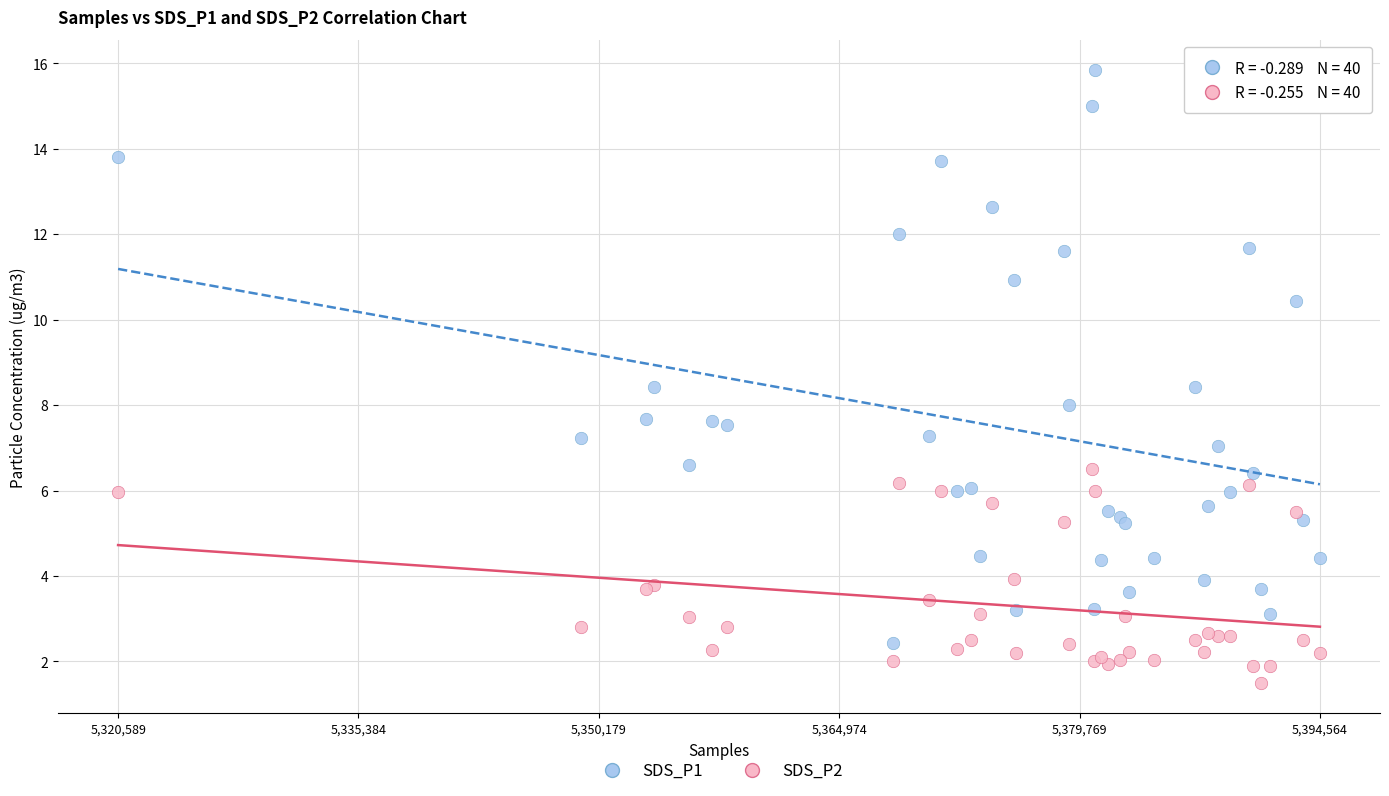

What is the X range (max minus min) for the scatter plot?

73975.0